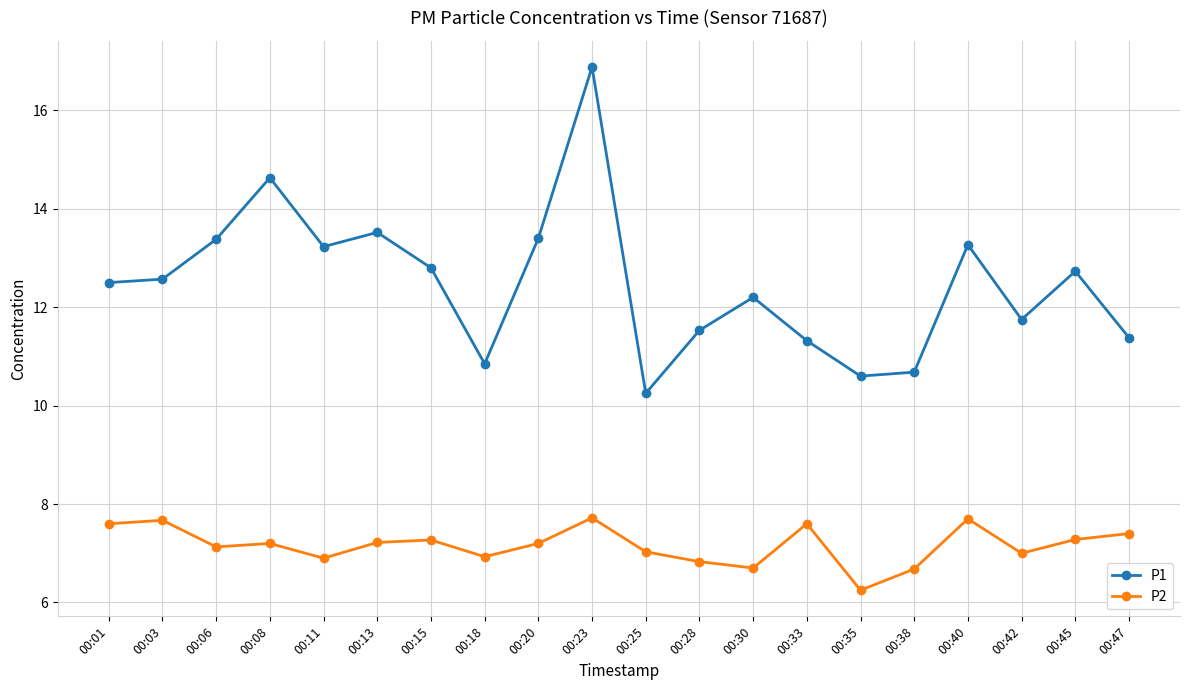

At 00:01, list the series in order from largest to smallest.

P1, P2